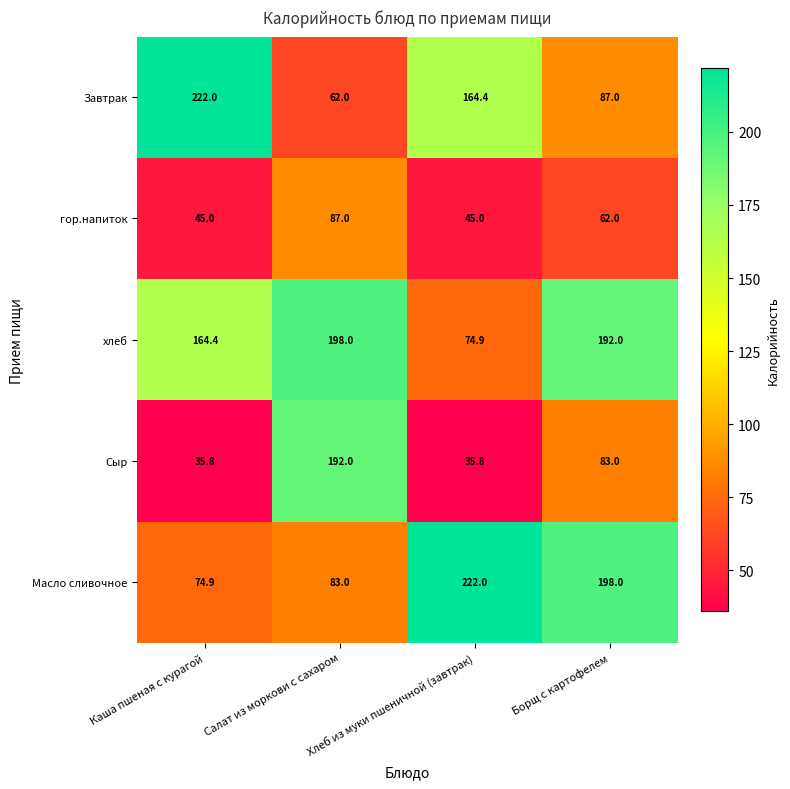

How many data points does each series have?

4